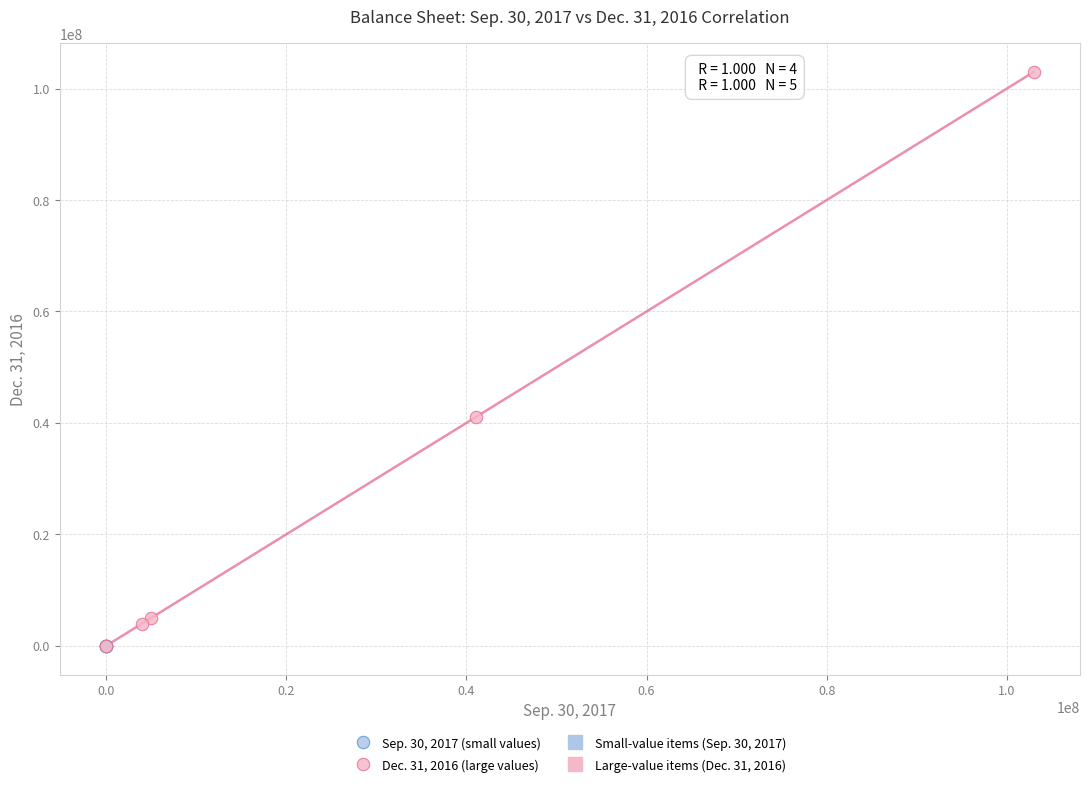

Which series has the largest Y range (max minus min)?

Dec. 31, 2016 (large values)